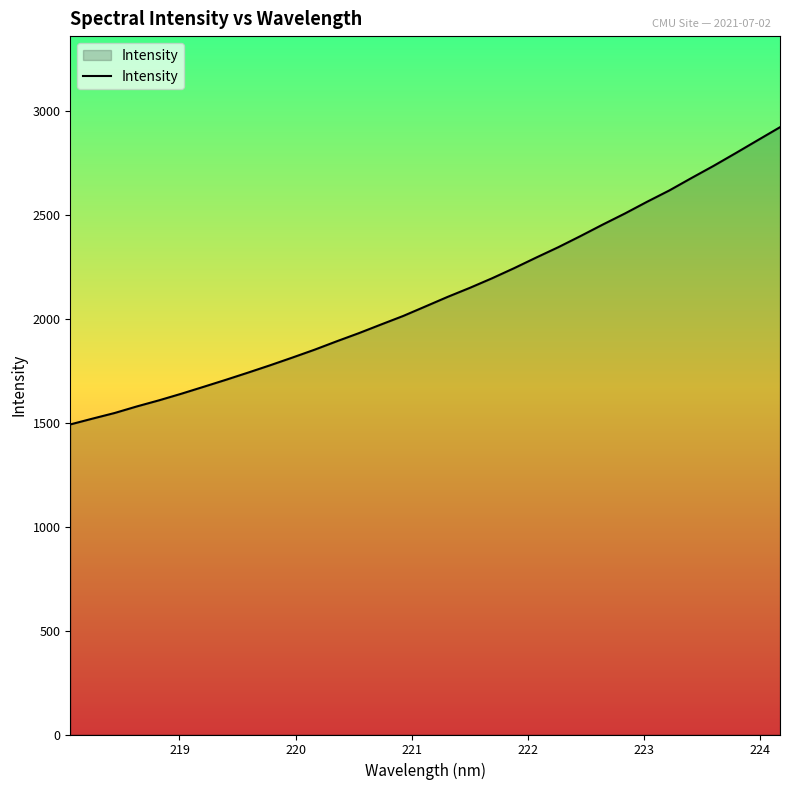

What is the difference between the maximum and minimum values?

1430.2